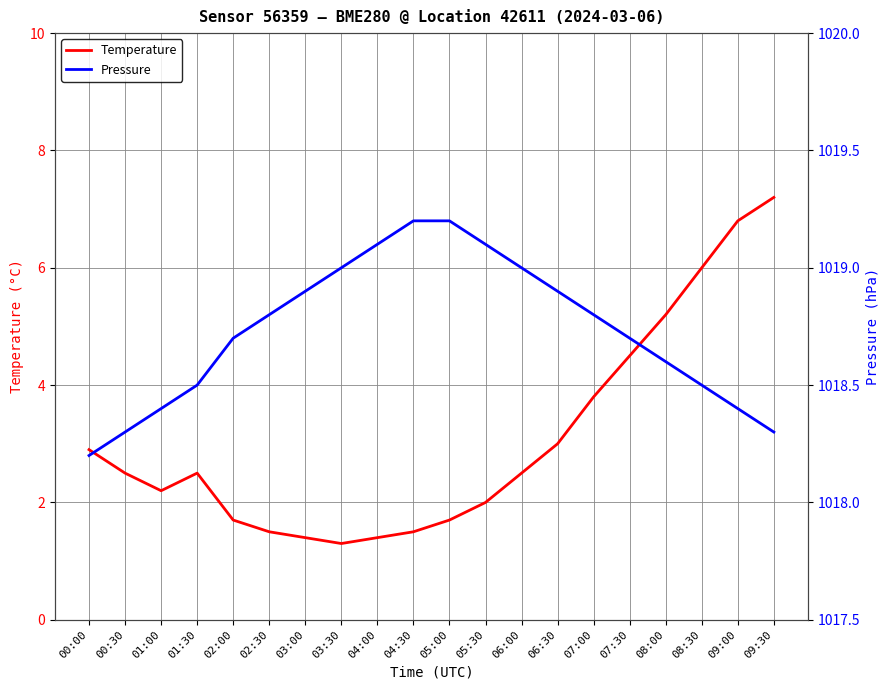

What is the difference between the maximum and minimum values in the Temperature series?

5.9